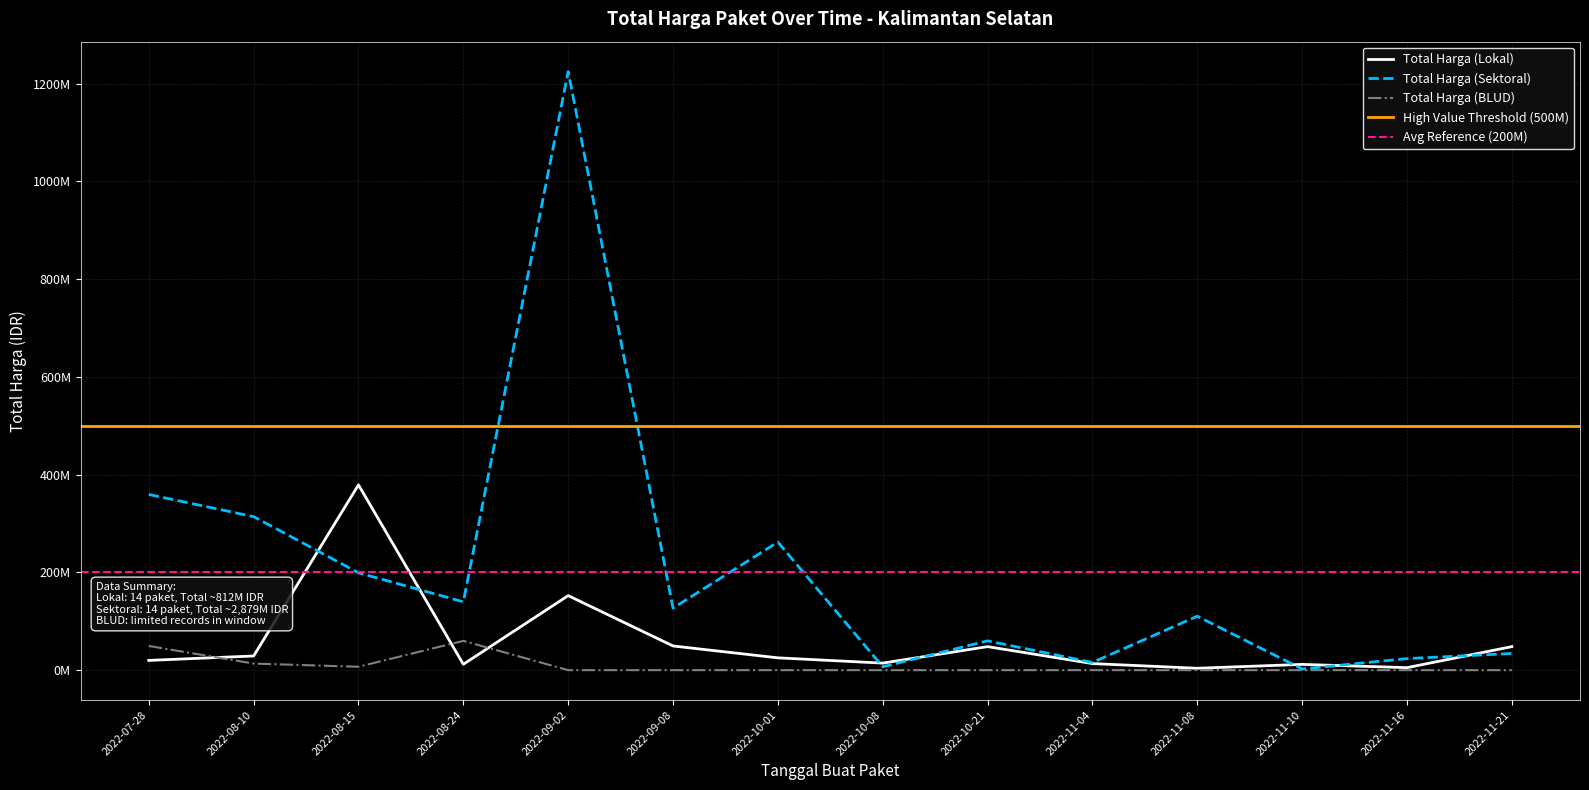

How many categories are shown in the chart?

14